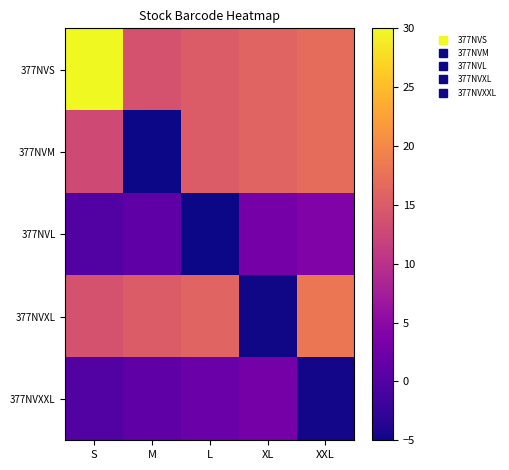

What is the maximum value shown in the chart?

30.0